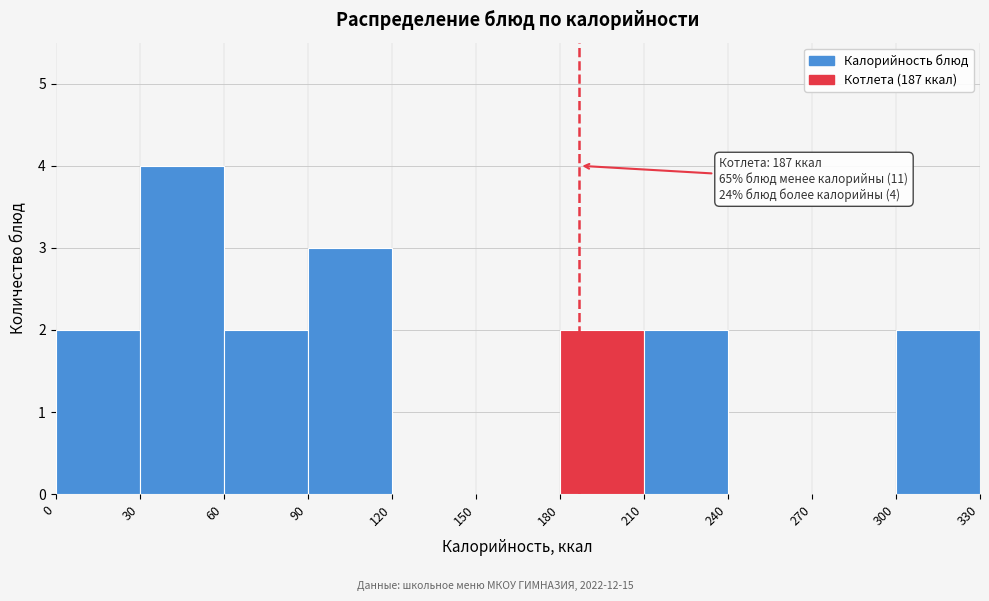

Which range on the x-axis has the tallest bar?

30 to 60